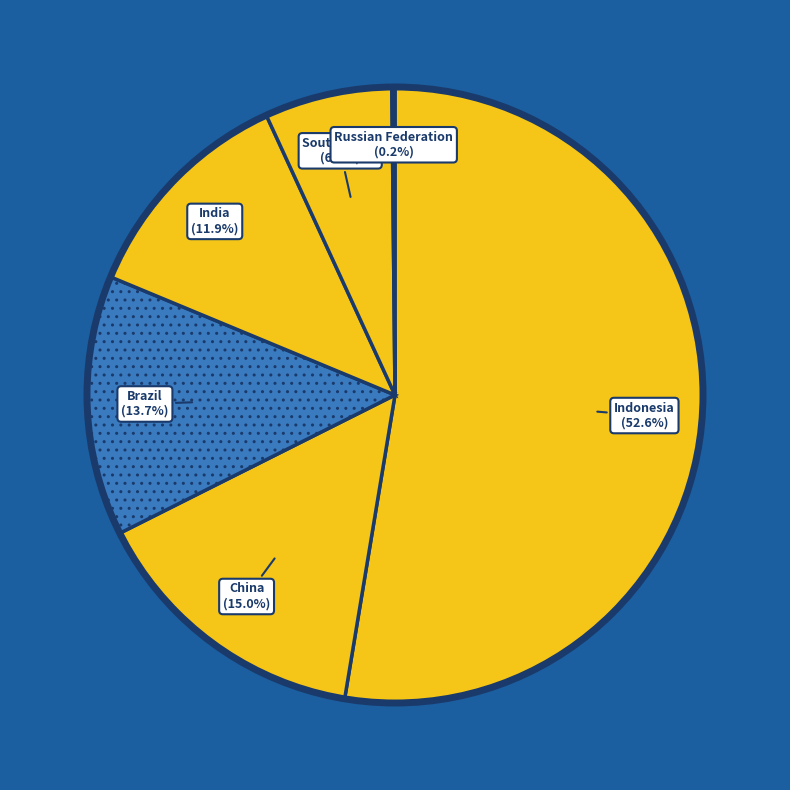

Approximately how many times larger is the value at Brazil compared to India?

1.2